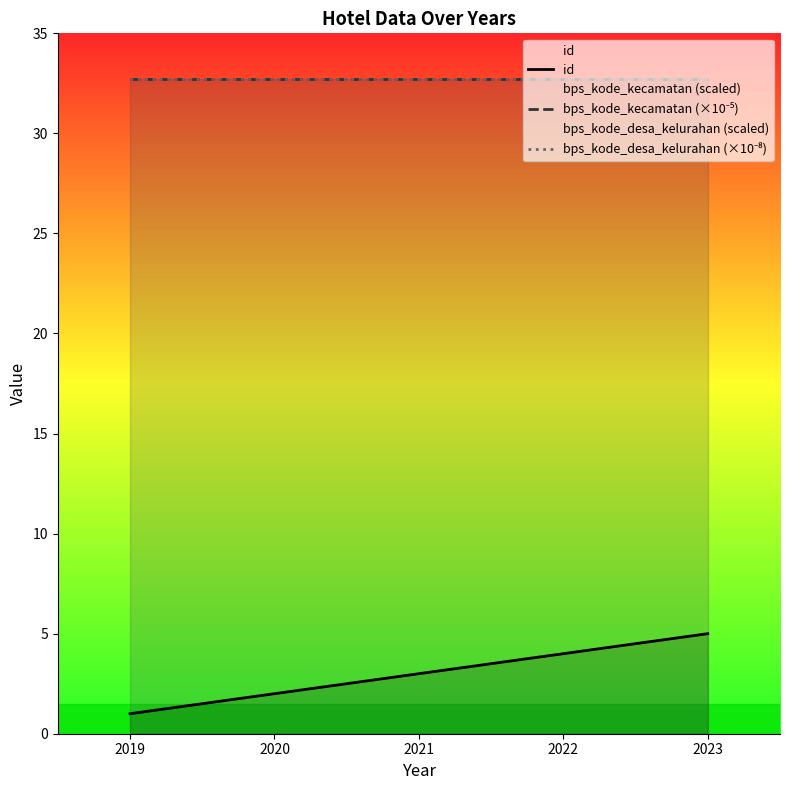

True or false: bps_kode_kecamatan (×10⁻⁵) and id intersect in this chart.

False